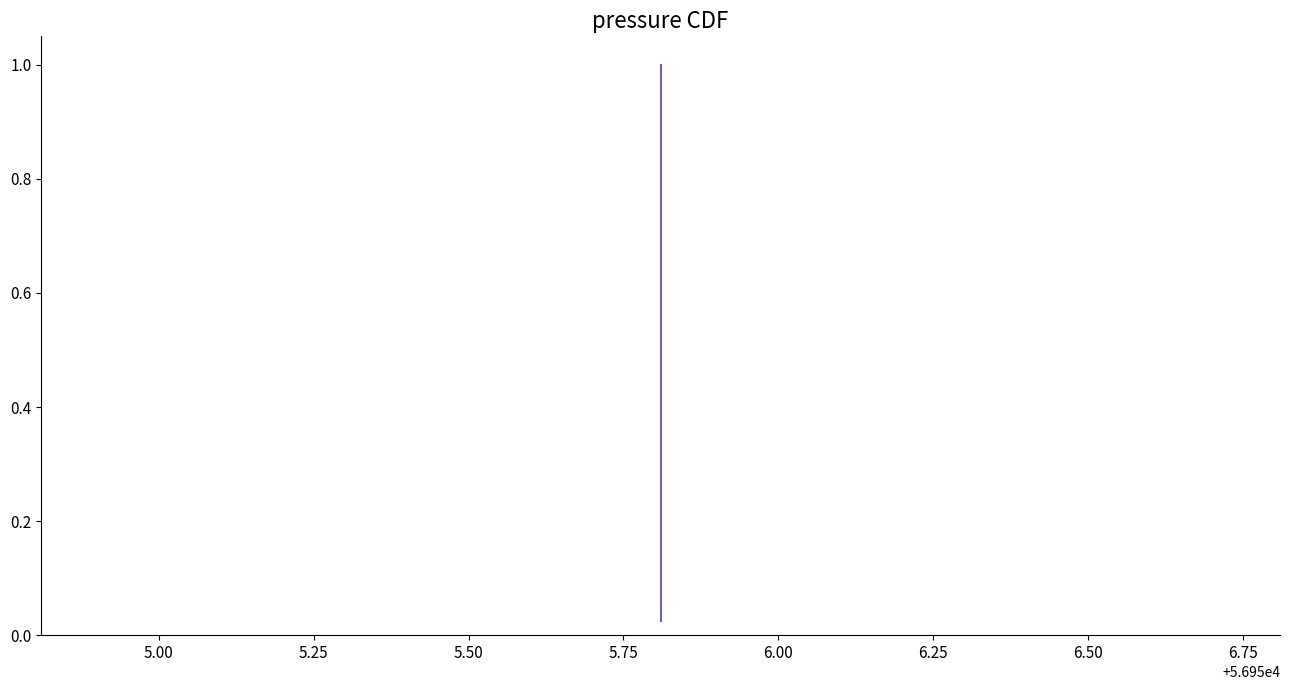

True or false: the data has more than 2 interior local peaks.

False